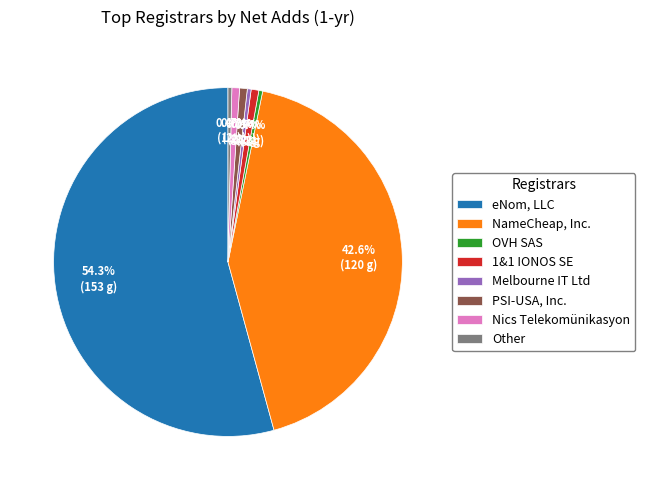

What is the total percentage of Nics Telekomünikasyon and Melbourne IT Ltd?

1.1%